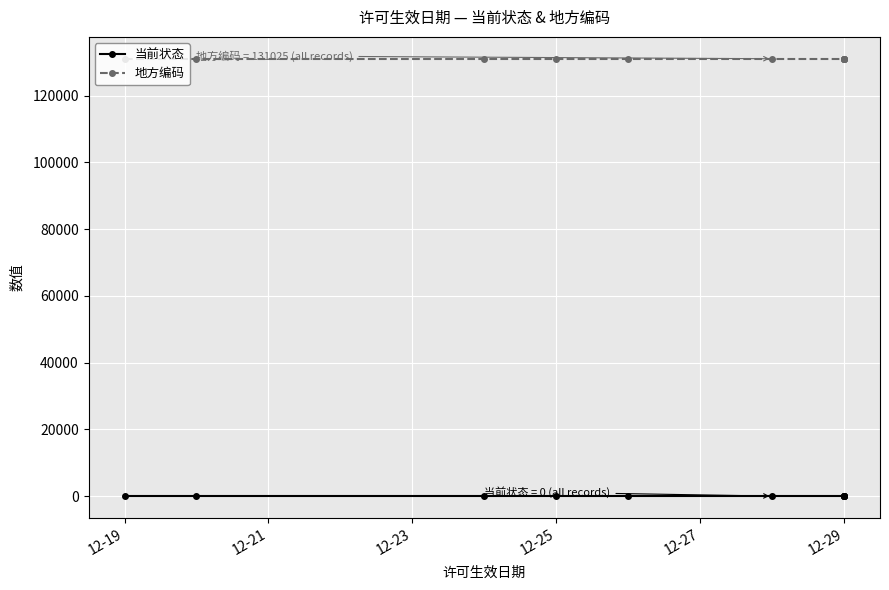

True or false: 地方编码 and 当前状态 cross at least once.

False